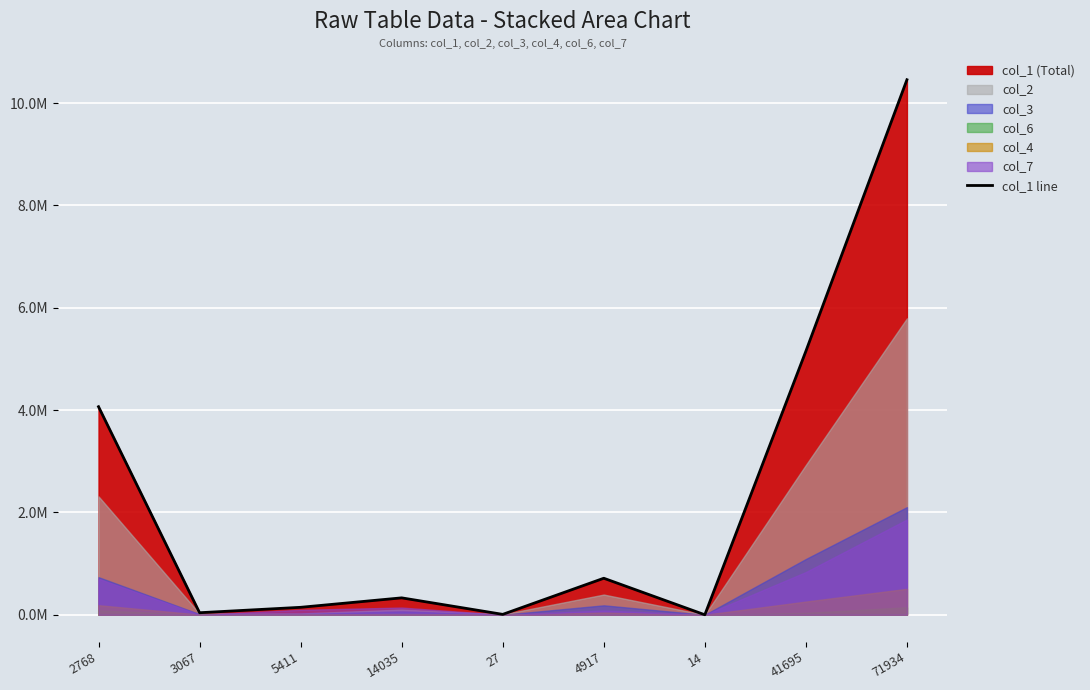

Rank the categories by value from highest to lowest.

71934, 41695, 2768, 4917, 14035, 5411, 3067, 27, 14